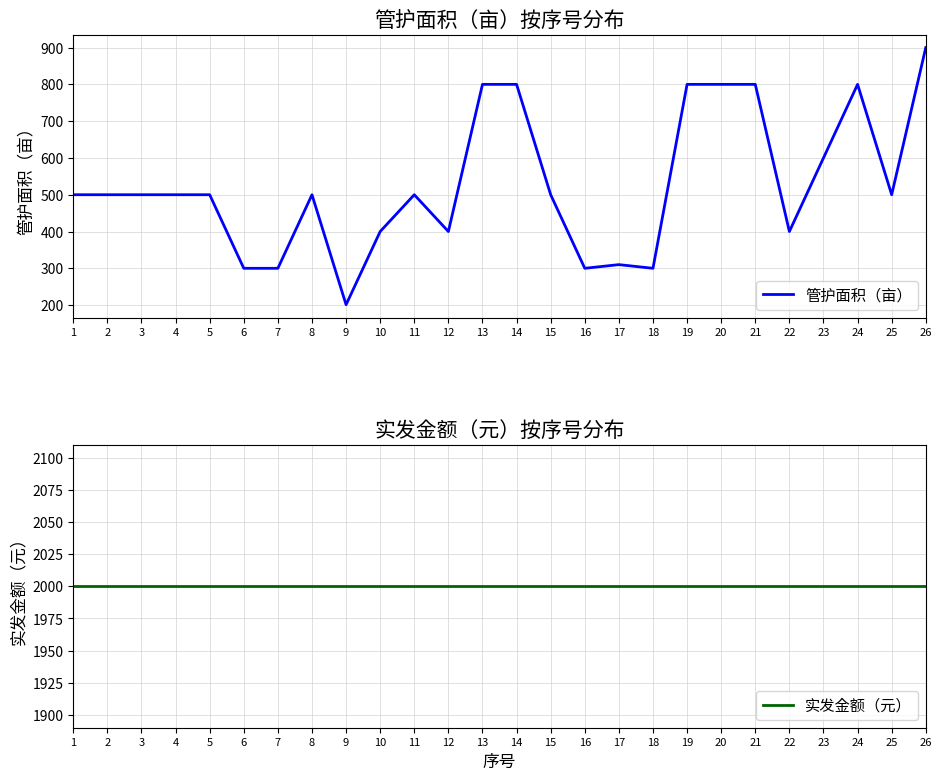

What is the value of the 管护面积（亩） point at the 22nd from the left?

400